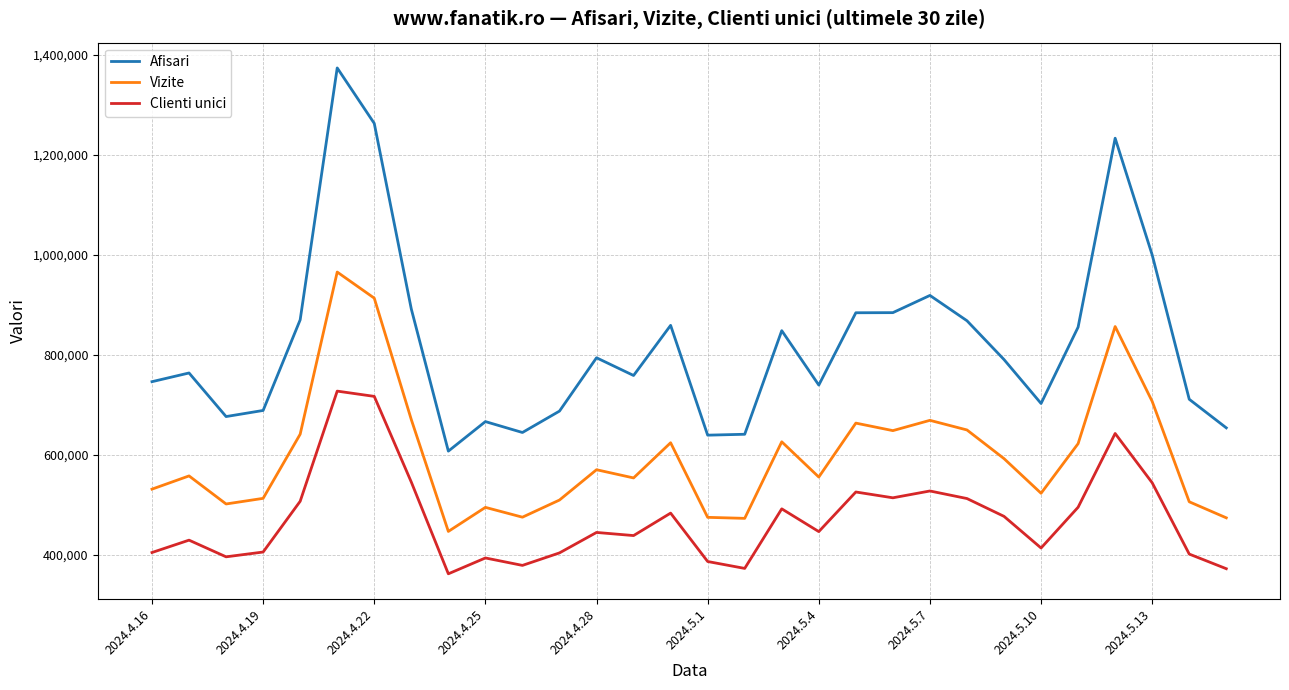

What is the maximum value for Vizite?

965935